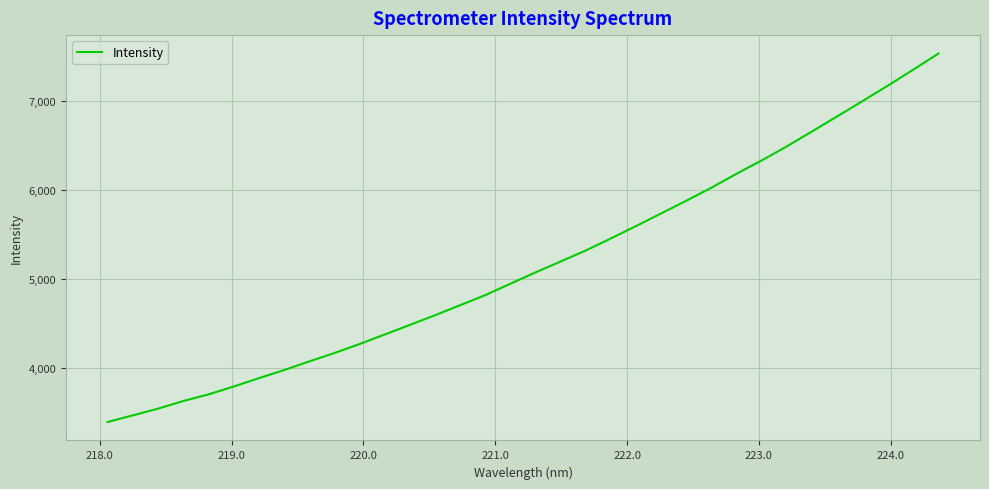

What is the smallest value displayed?

3393.8